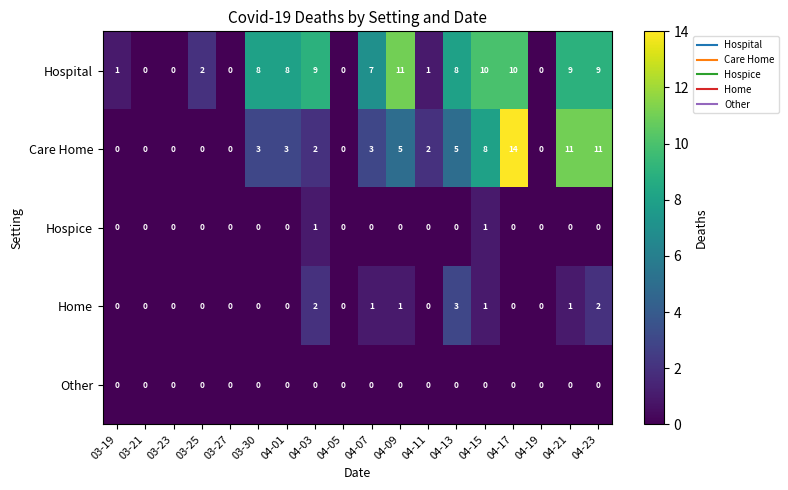

Which series has the largest total across all categories?

Hospital